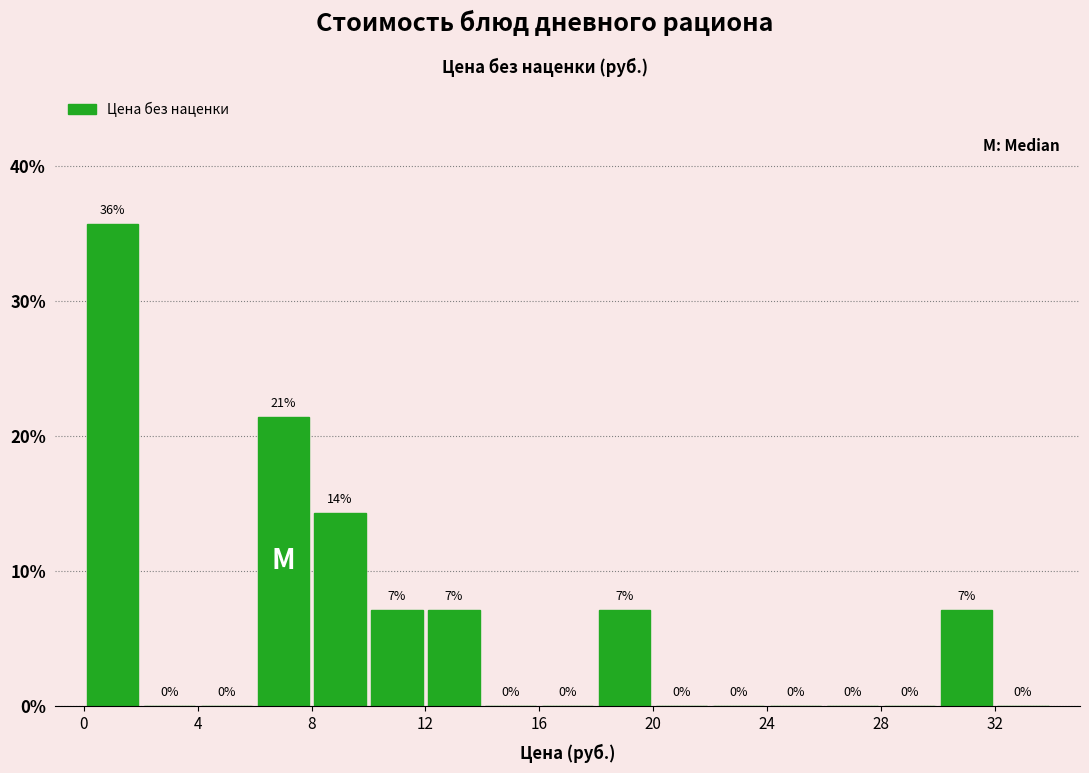

Which range on the x-axis has the tallest bar?

0 to 2